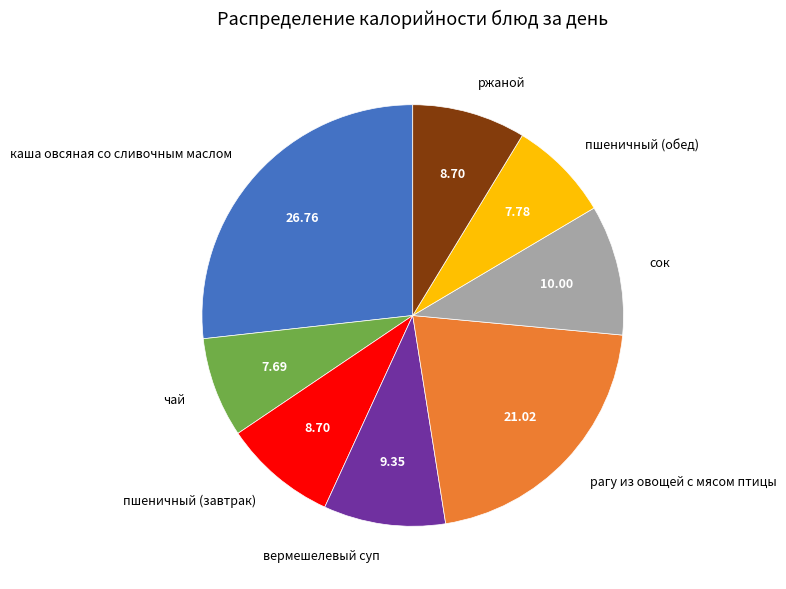

Is there a majority slice in this chart?

No